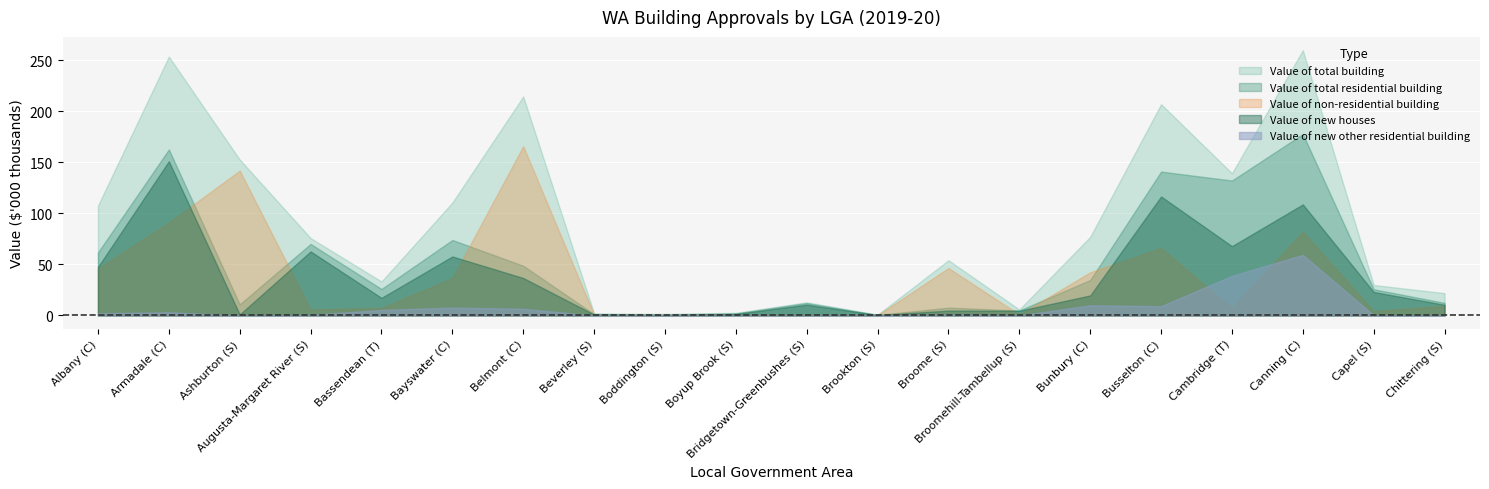

At which label is Value of non-residential building closest to 83064?

Canning (C)